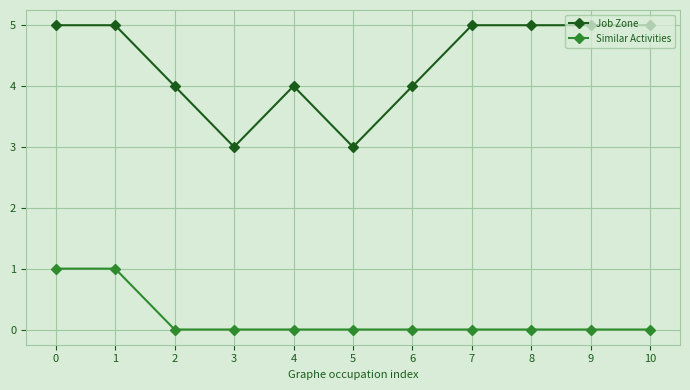

What is the spread (max minus min) of values at 1?

4